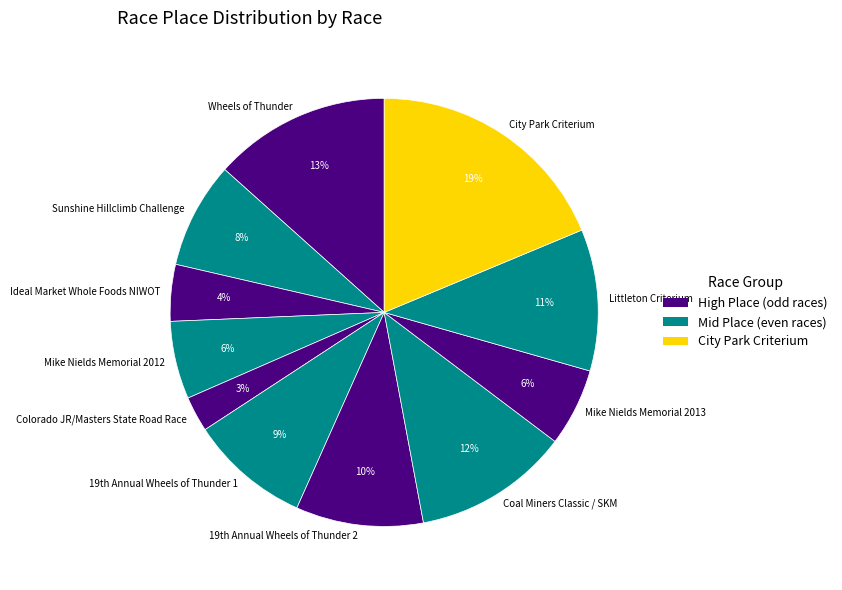

True or false: City Park Criterium accounts for 30% of the total.

False